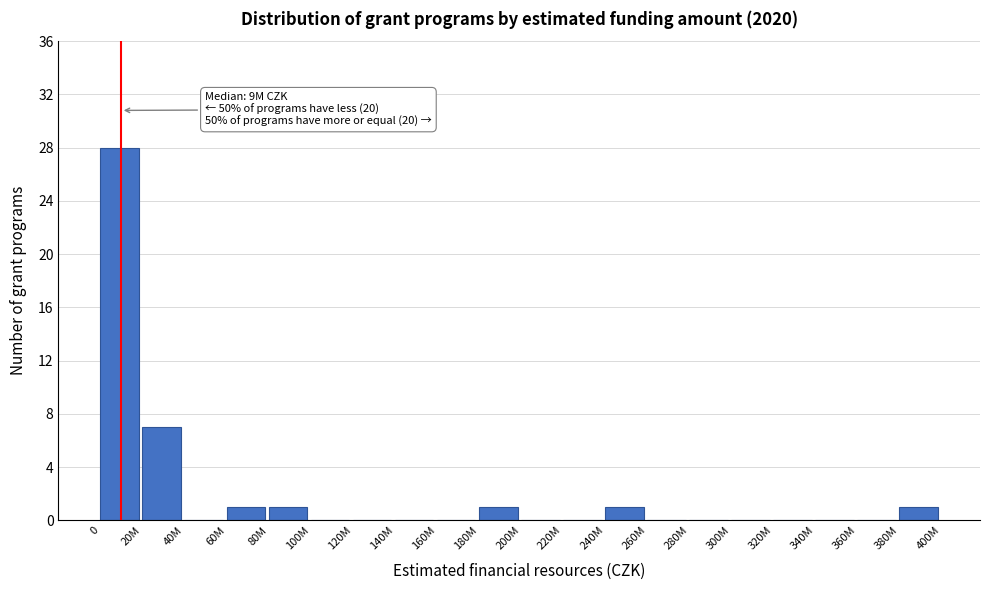

Reading left to right, transcribe all the data shown in this chart.

0=28	20M=7	40M=0	60M=1	80M=1	100M=0	120M=0	140M=0	160M=0	180M=1	200M=0	220M=0	240M=1	260M=0	280M=0	300M=0	320M=0	340M=0	360M=0	380M=1